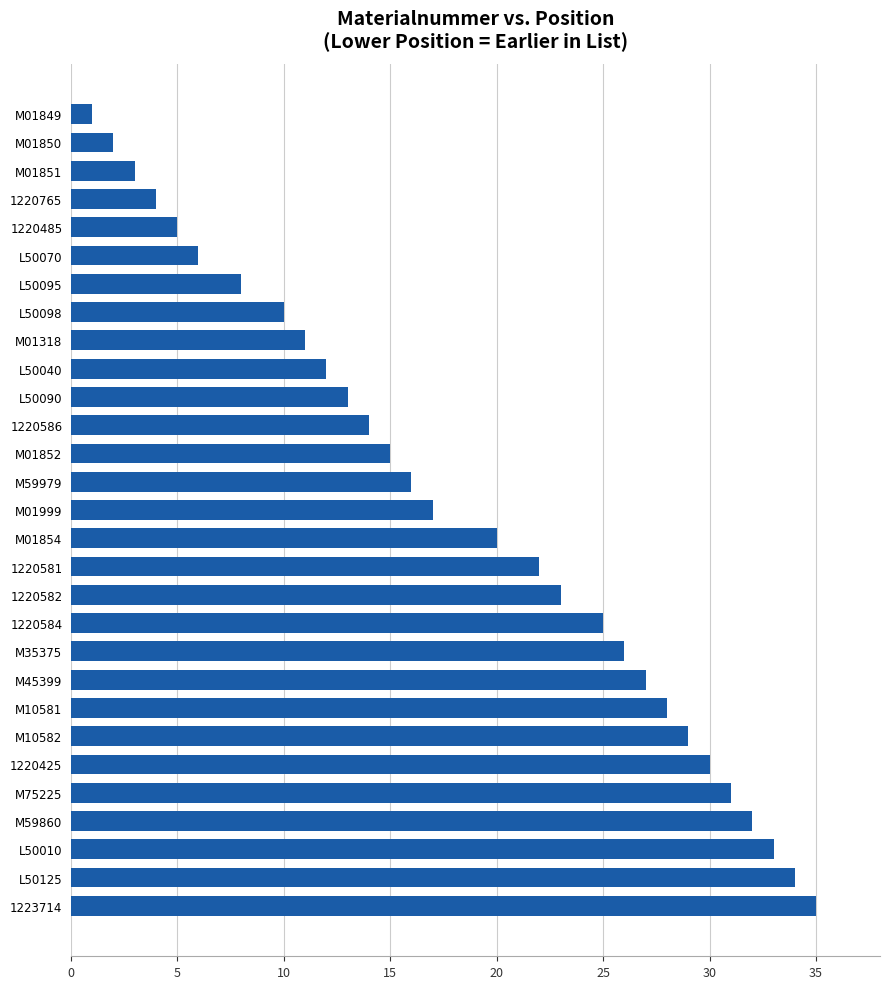

How many series are shown in this chart?

1